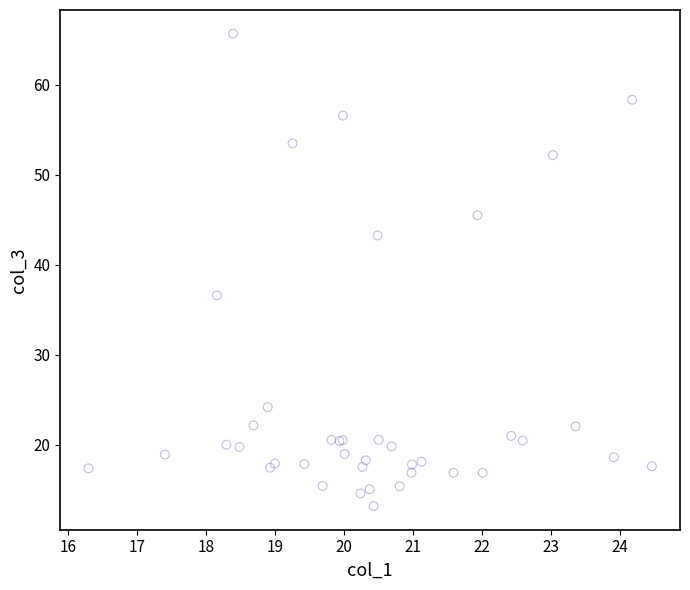

What Y value in the scatter plot is closest to 39?

36.6